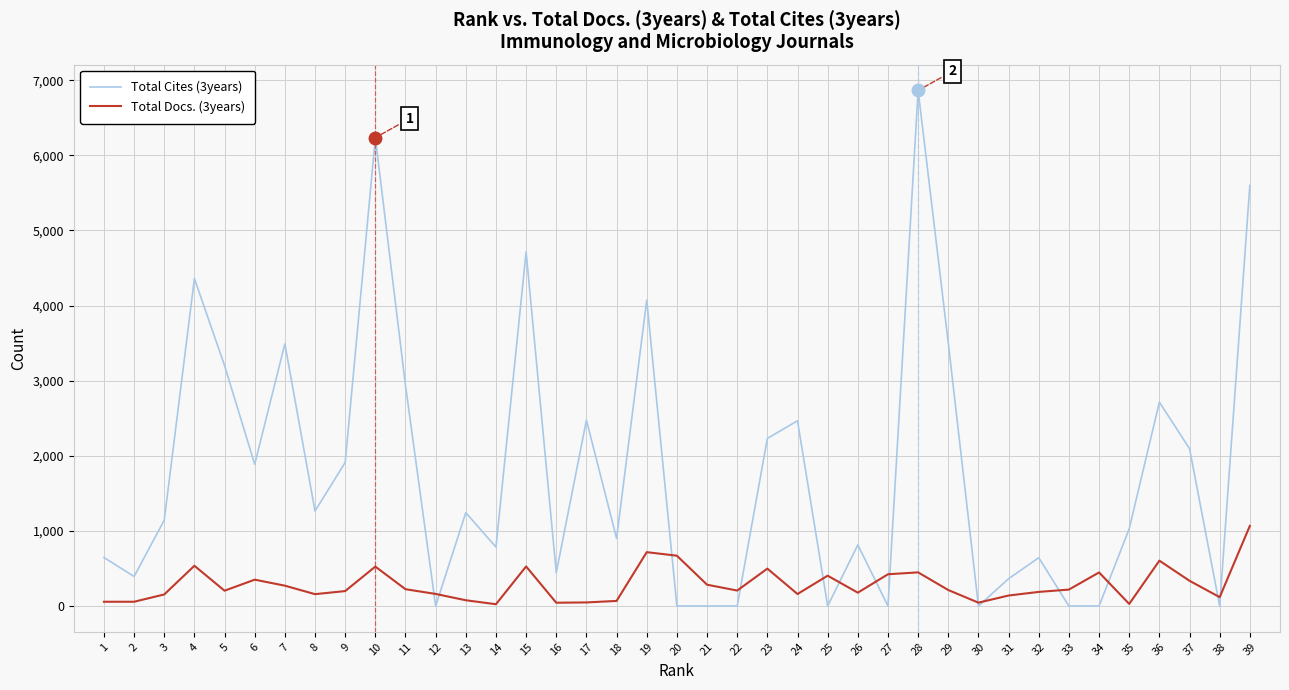

Where do Total Cites (3years) and Total Docs. (3years) first cross each other?

11 and 12